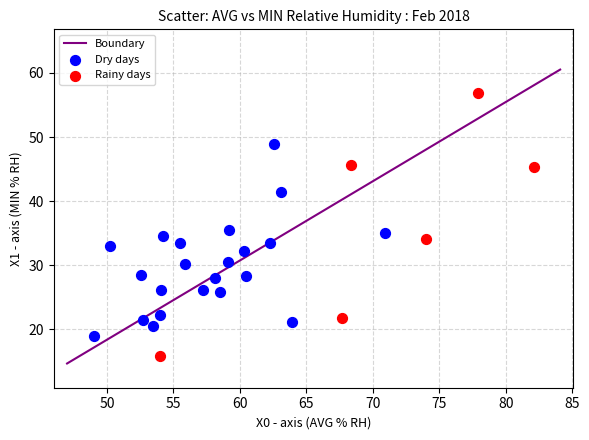

Which series has the widest spread of Y values?

Rainy days